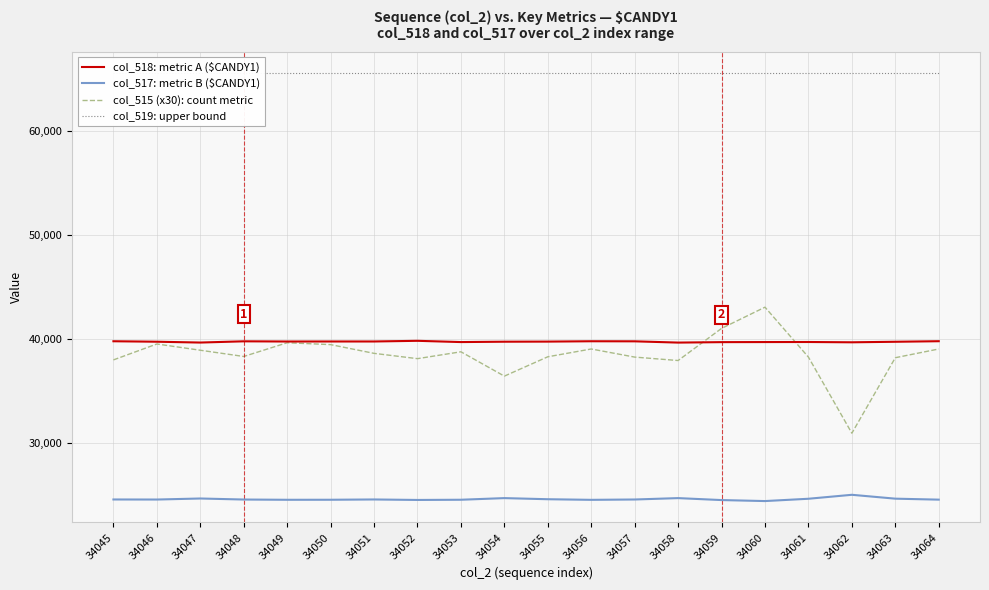

What is the sum of all col_517: metric B ($CANDY1) values?

491095